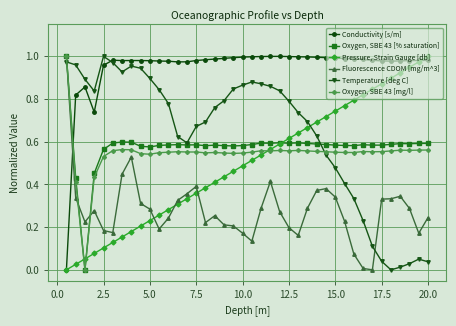

Which series has the largest total across all categories?

Conductivity [s/m]